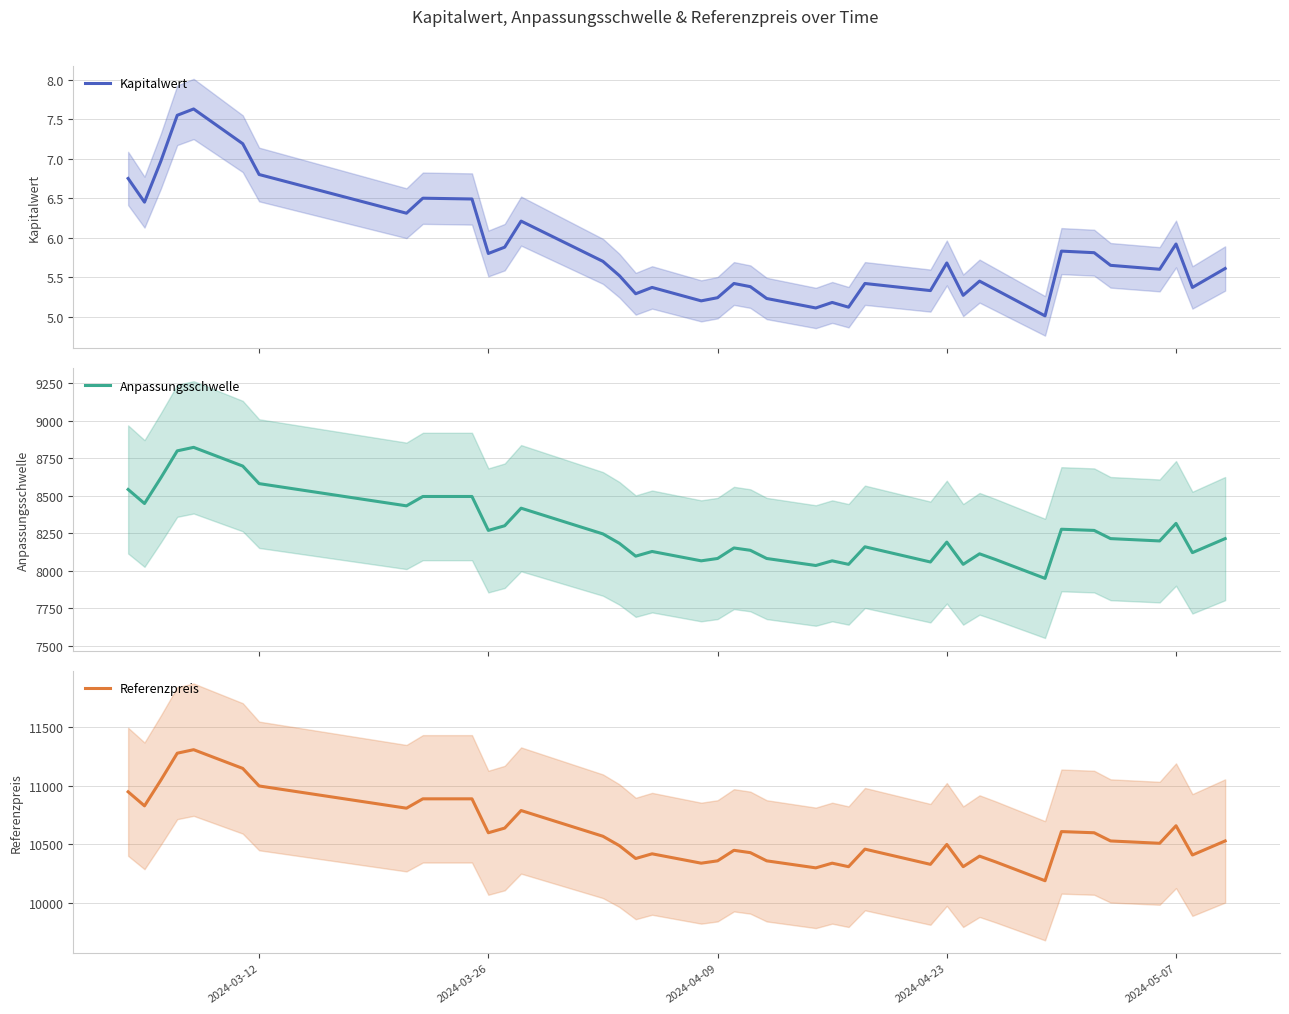

What is the highest value of the Referenzpreis series?

11310